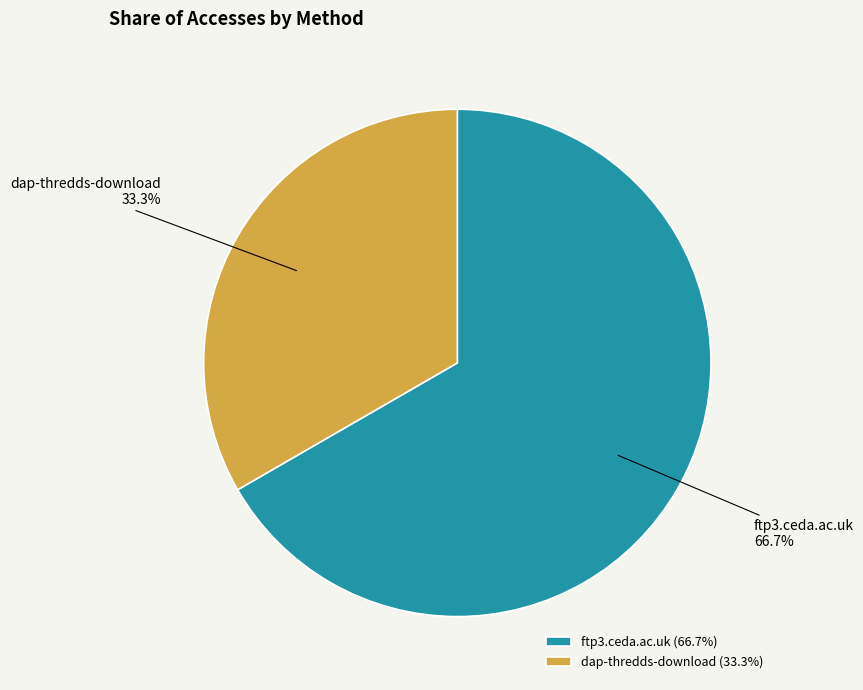

To the nearest percent, what is the combined percentage of ftp3.ceda.ac.uk and dap-thredds-download?

100%